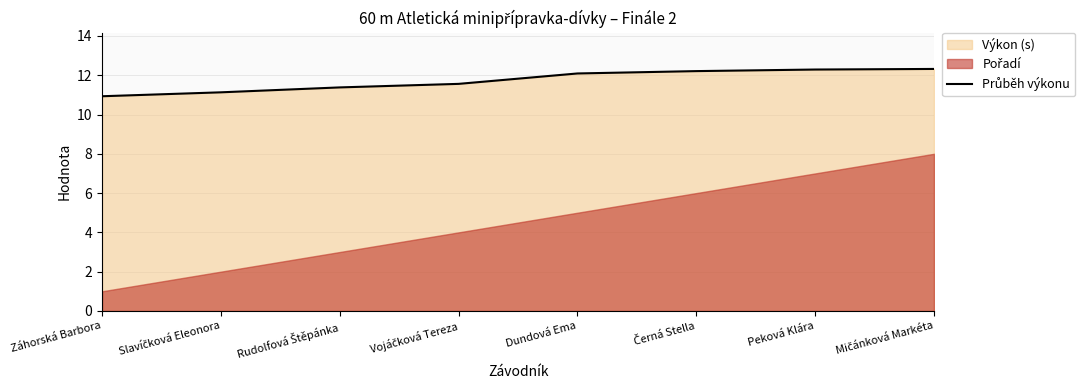

Approximately how many times larger is the value at Vojáčková Tereza compared to Slavíčková Eleonora?

1.0